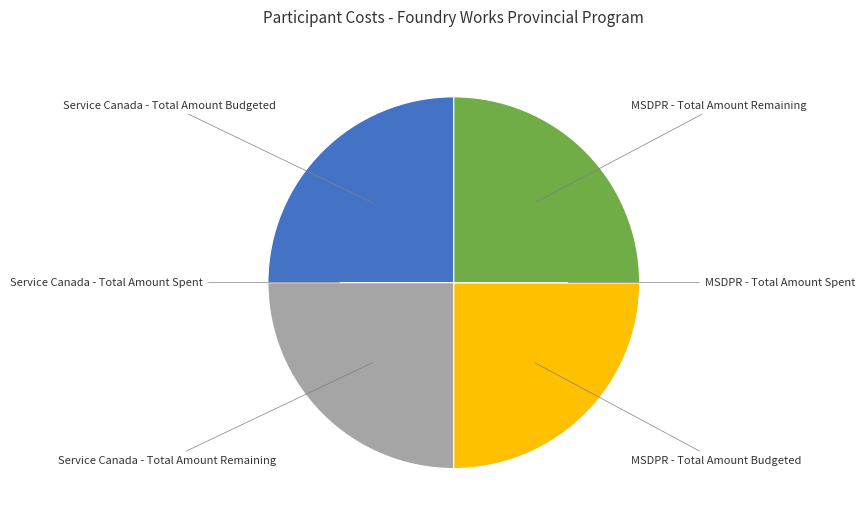

Does any single category account for the majority?

No